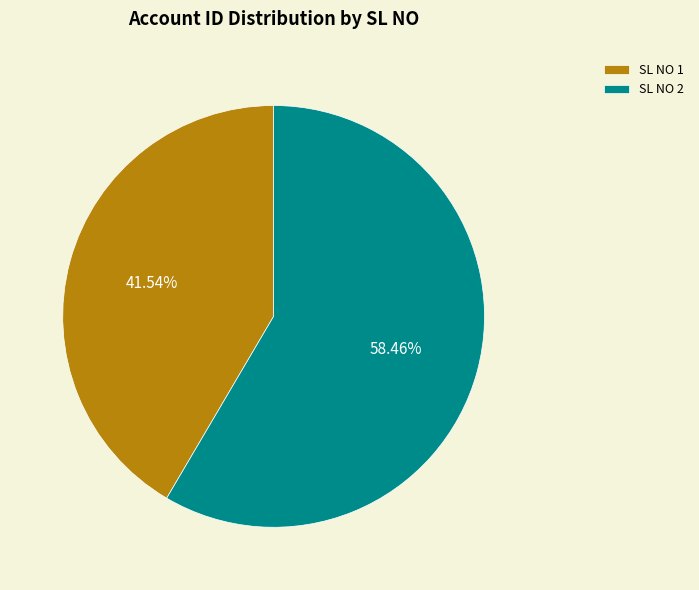

Does SL NO 2 represent more than half of the total?

Yes